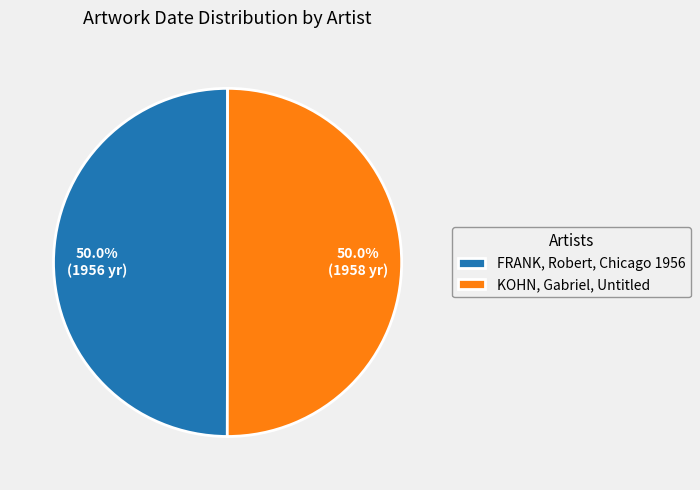

What is the ratio of the value at FRANK, Robert, Chicago 1956 to the value at KOHN, Gabriel, Untitled?

1.0